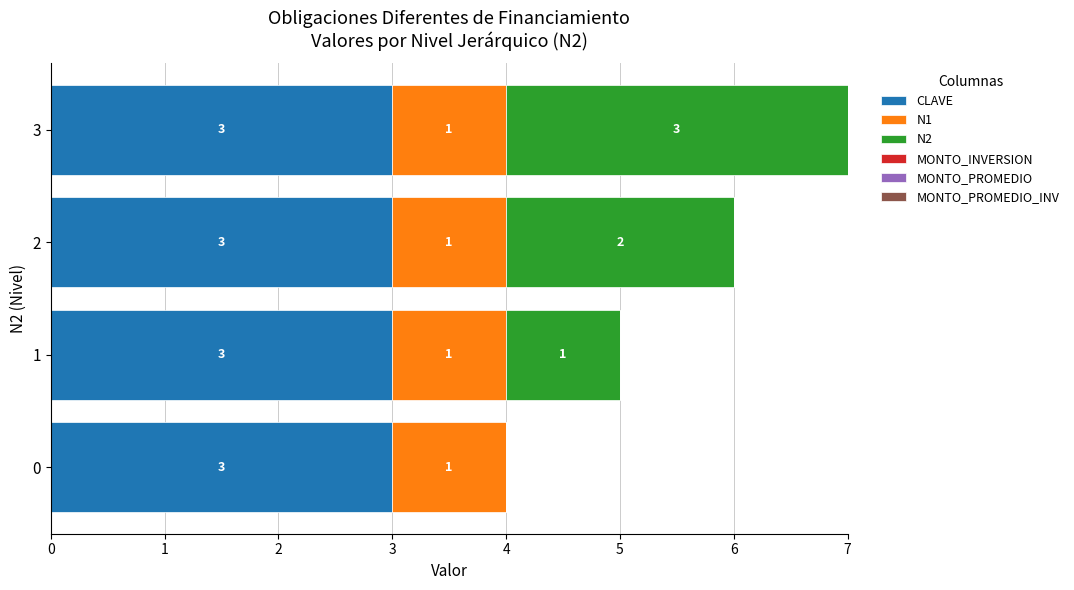

What is the sum of the CLAVE values at 1 and 2?

6